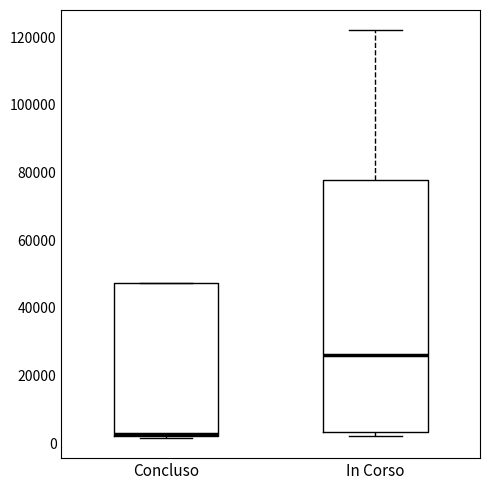

Comparing the boxes themselves (not the whiskers), which one is the tallest?

In Corso